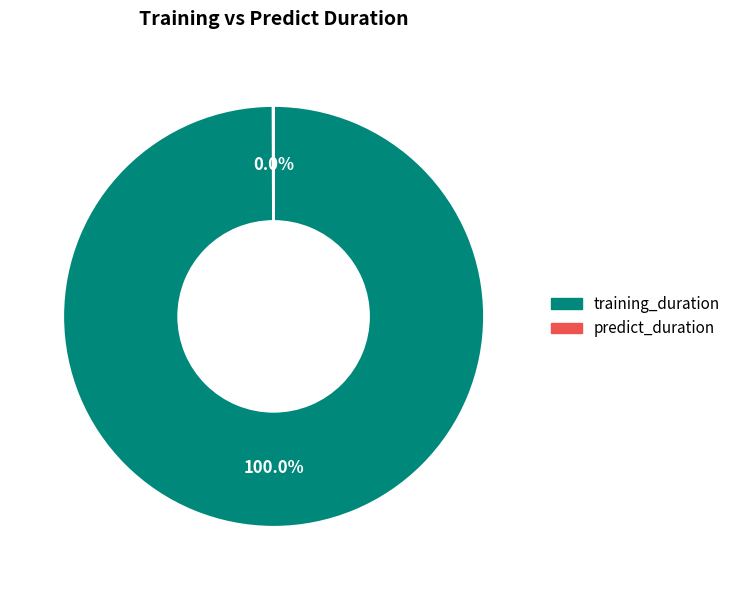

Which category has the biggest portion of the pie?

training_duration